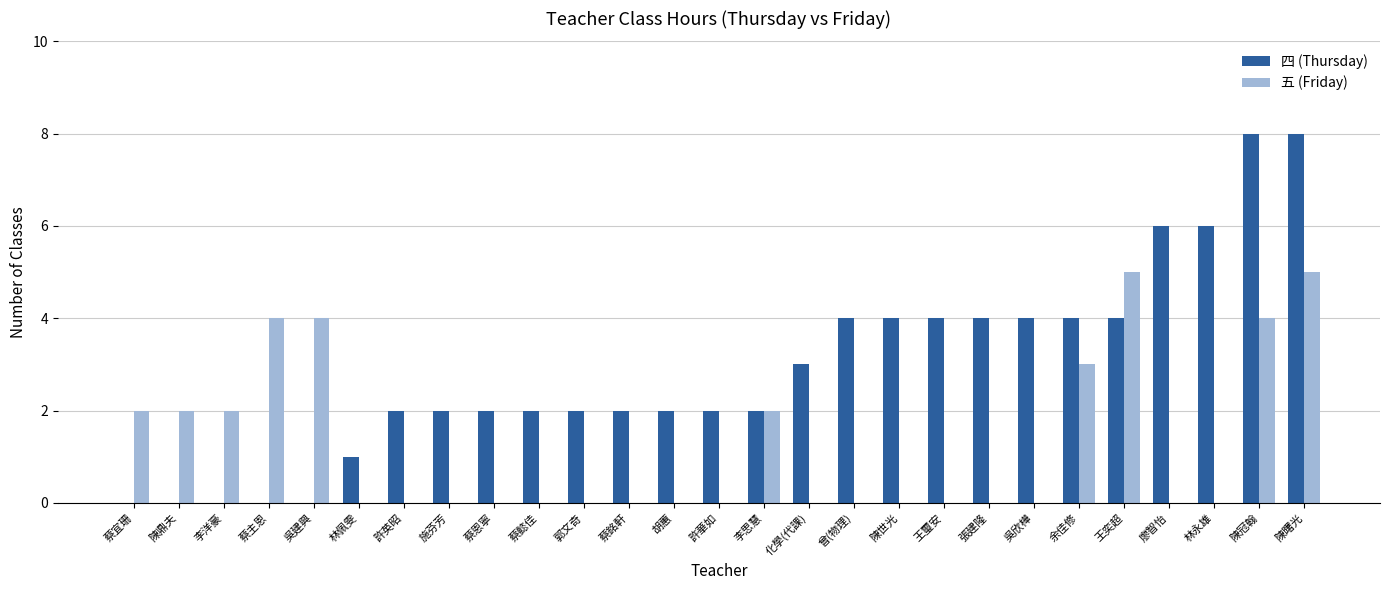

What is the total value across all series at 施芬芳?

2